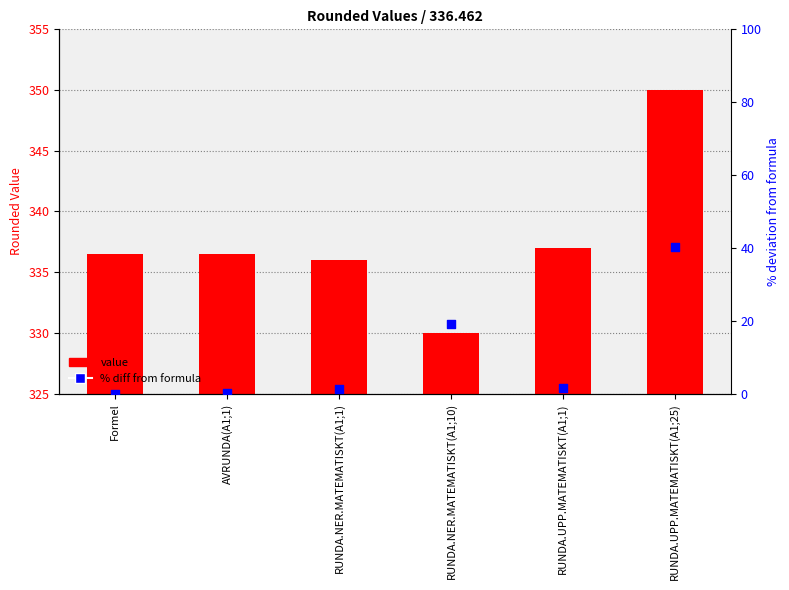

At which category is the sum across all series the highest?

RUNDA.UPP.MATEMATISKT(A1;25)